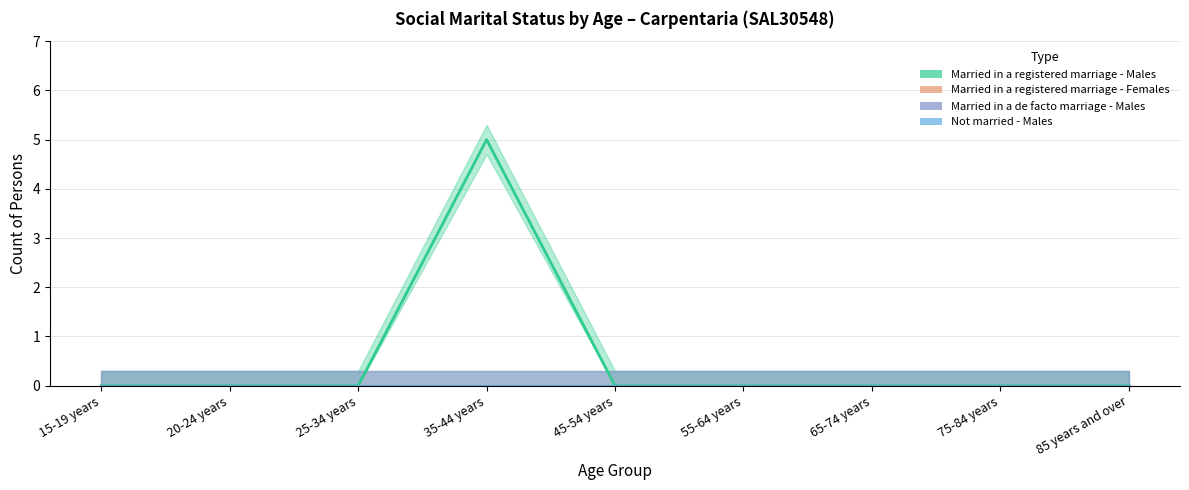

Which label corresponds to the largest value in the chart?

35-44 years